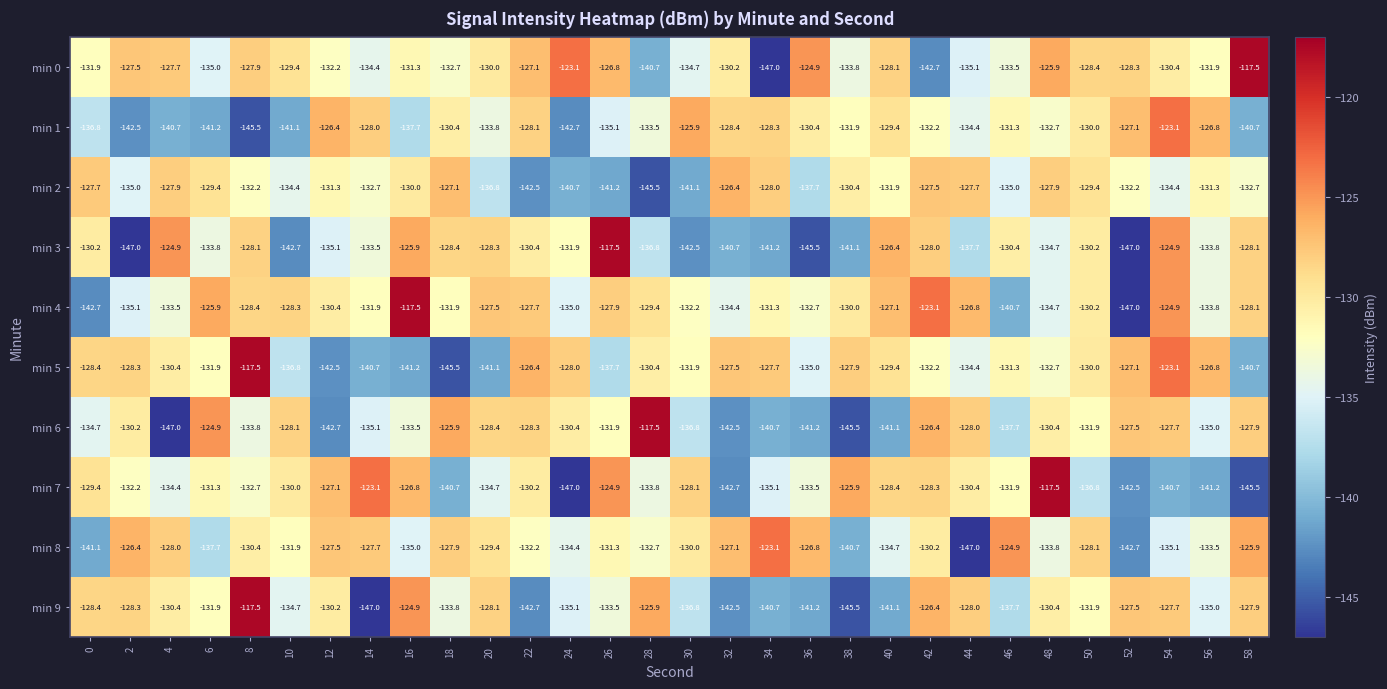

At which category is the sum across all series the highest?

54